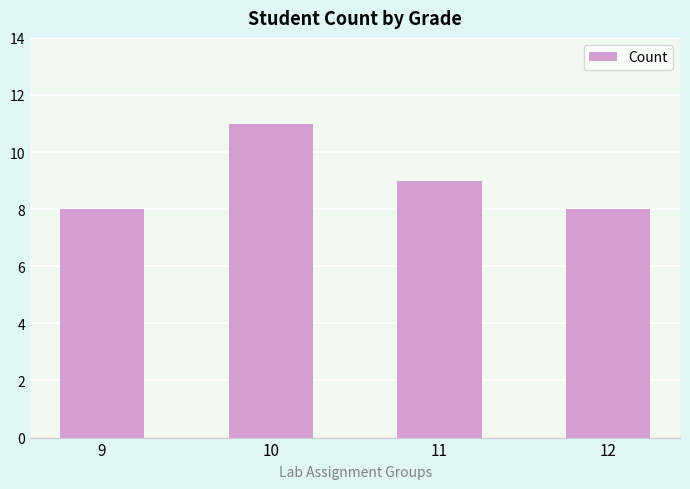

What is the change in value from 10 to 12?

-3